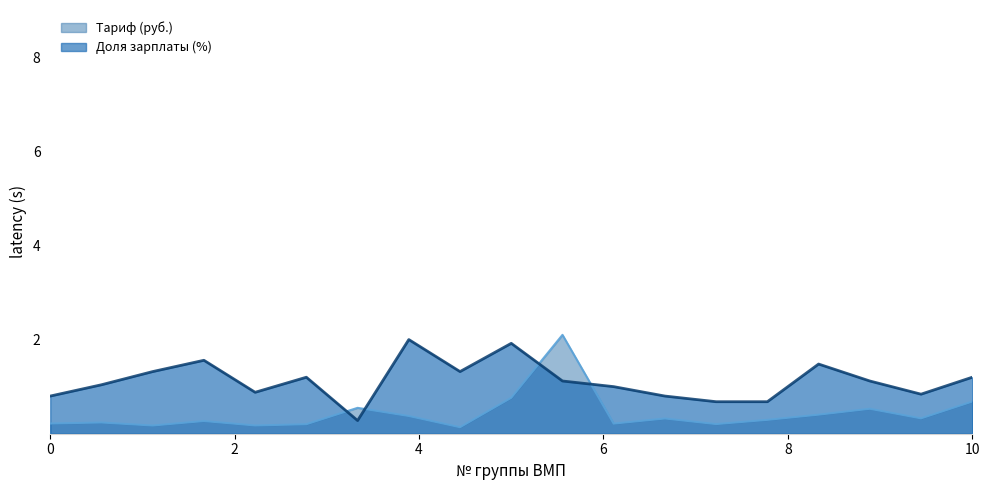

Rank the series by their average value, from lowest to highest.

Тариф (руб.), Доля зарплаты (%)